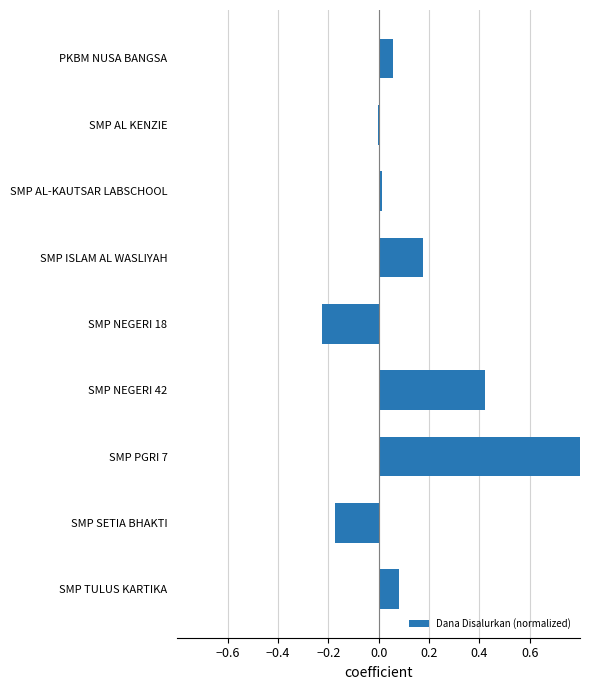

Are the bars grouped side by side (vs. stacked)?

No